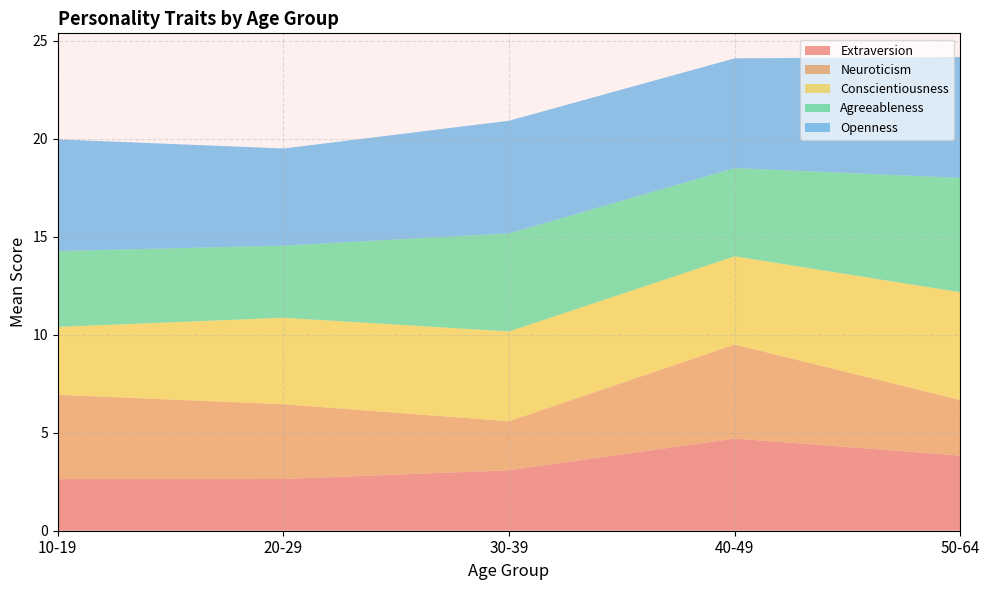

What is the total value across all series at 40-49?

24.1